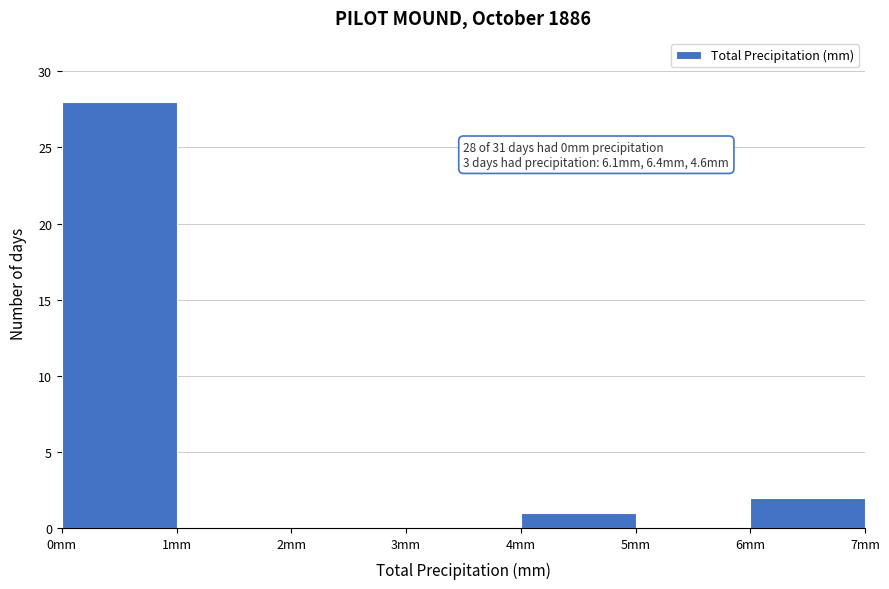

Which range on the x-axis has the tallest bar?

0 to 1